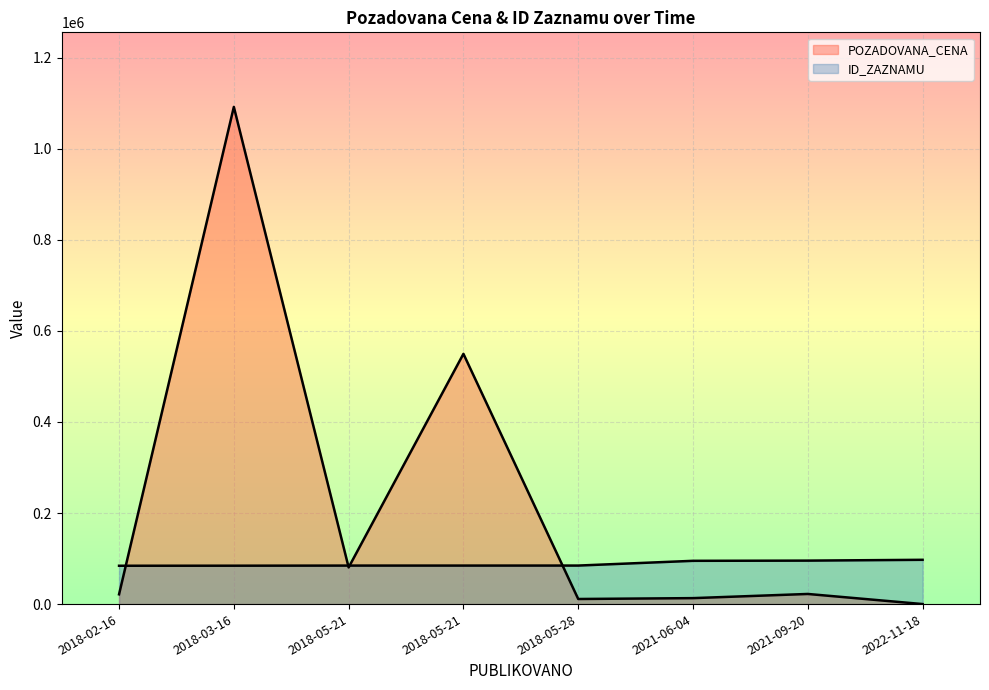

What is the label of the 8th point from the right?

2018-02-16